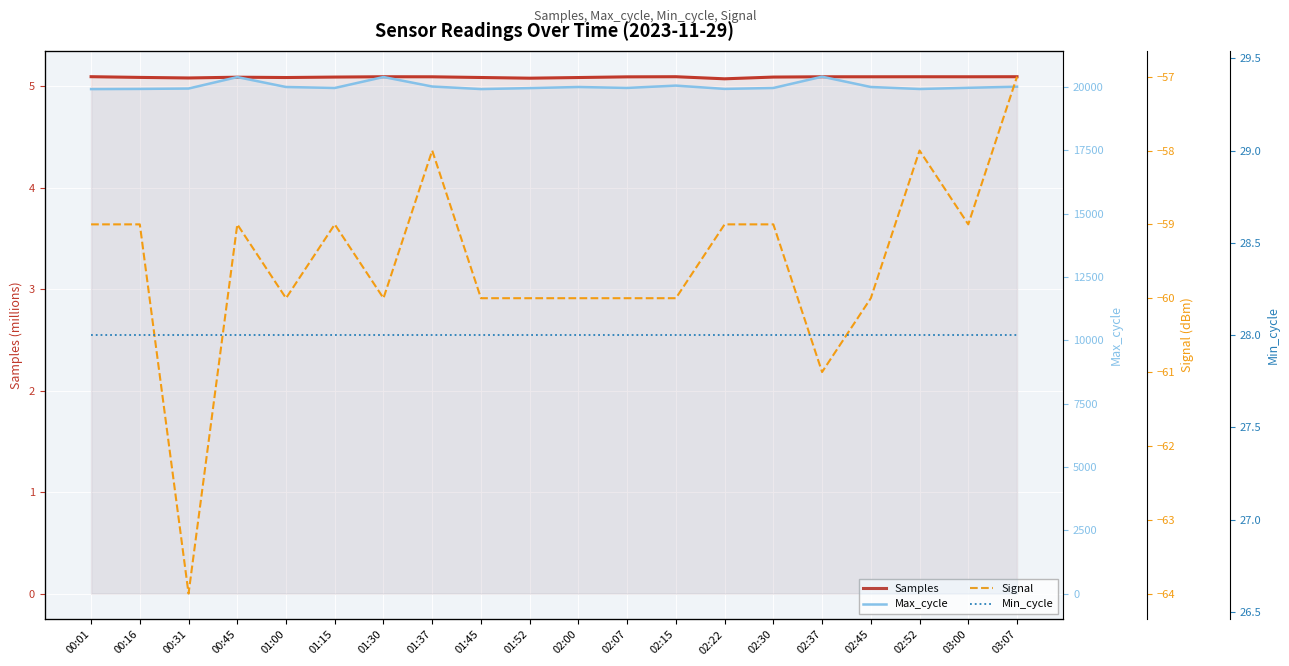

What is the label of the 11th point from the right?

01:52